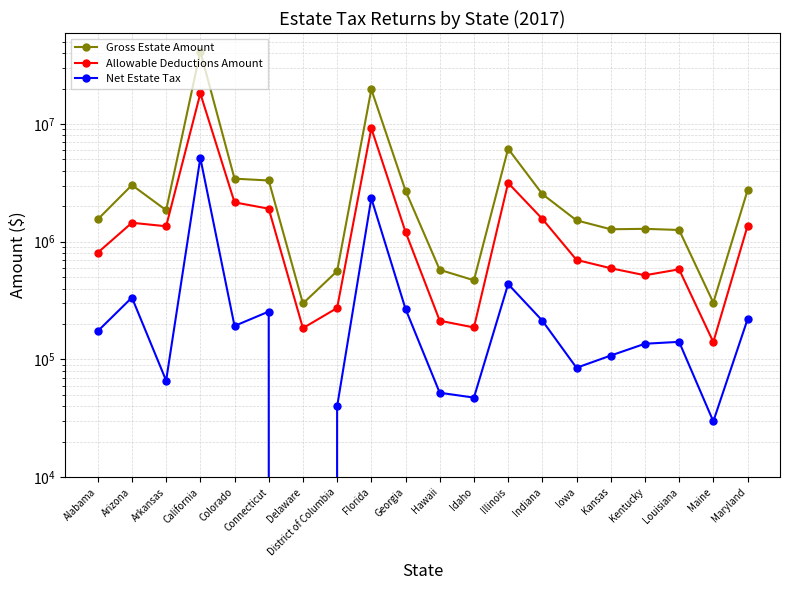

How many interior local peaks does the Allowable Deductions Amount series have?

5